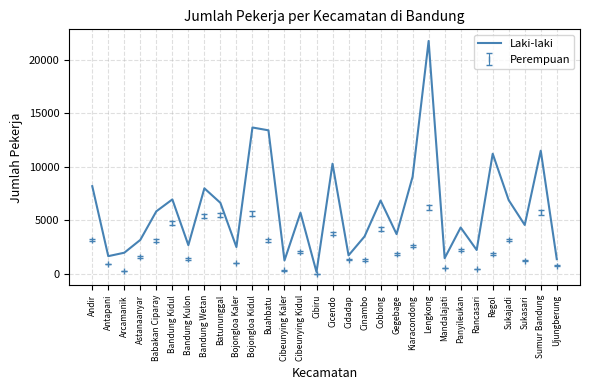

Read the Perempuan value at Astanaanyar.

1598